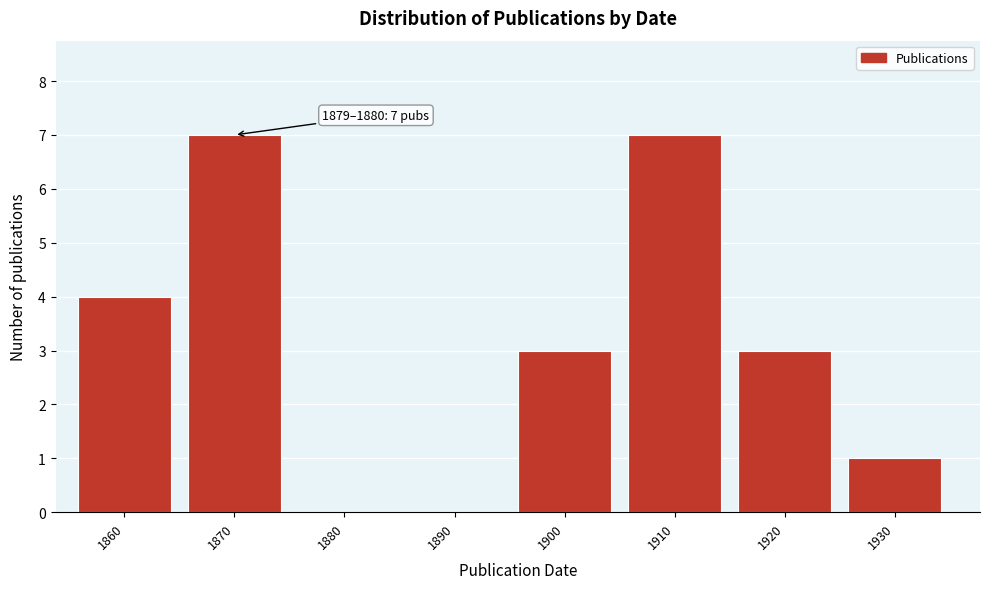

Reading right to left, what are all the values shown in this chart?

1930=1	1920=3	1910=7	1900=3	1890=0	1880=0	1870=7	1860=4